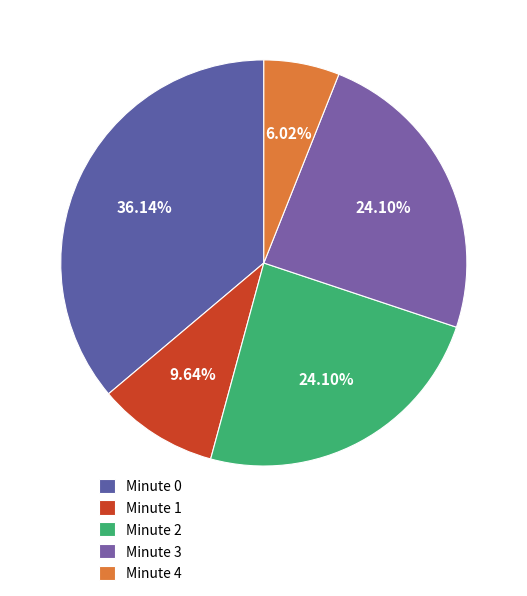

To the nearest percent, what portion does Minute 3 represent?

24%